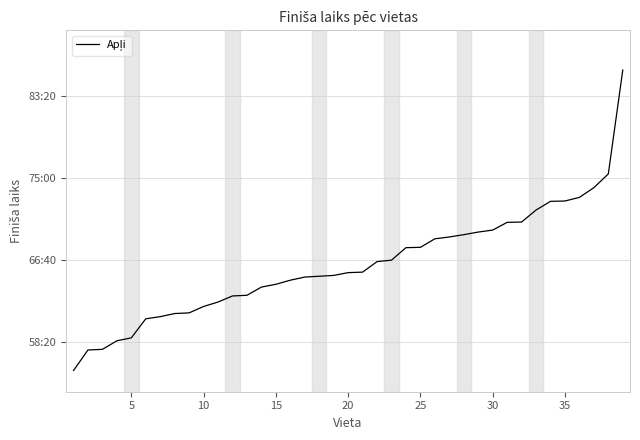

Does the chart have visible grid lines?

Yes